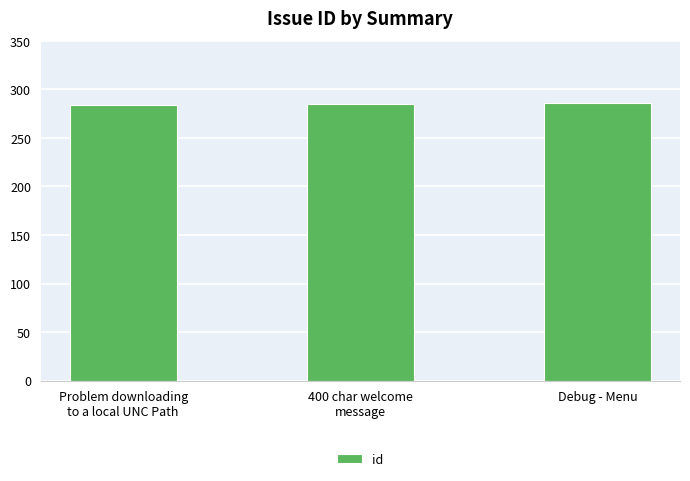

True or false: the data shows 286 at Debug - Menu.

True